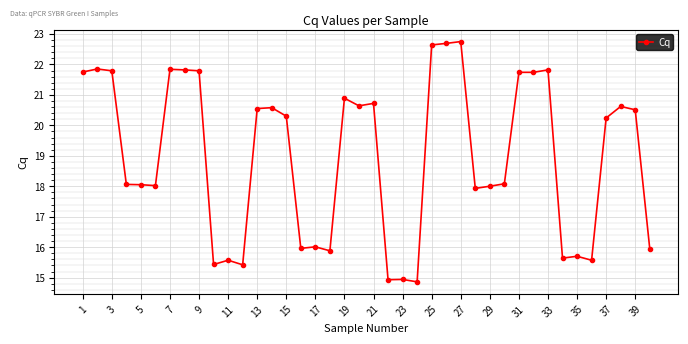

What is the difference between the maximum and minimum values?

7.9